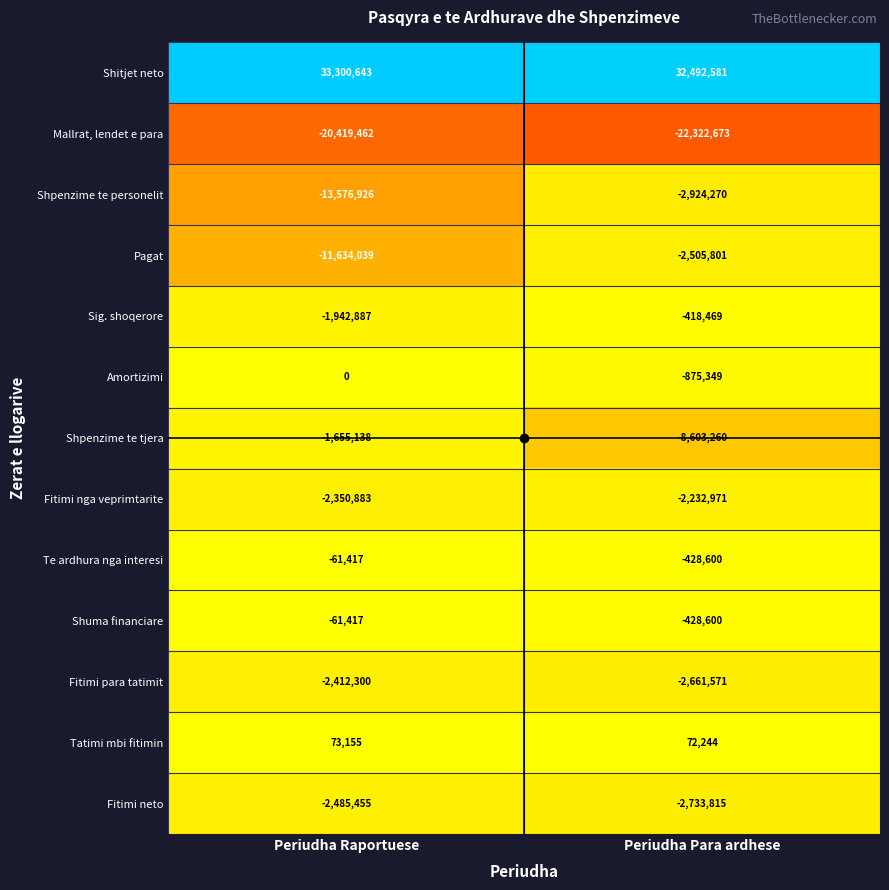

What is the approximate value of Mallrat, lendet e para at Periudha Raportuese, to the nearest 100?

-20419500